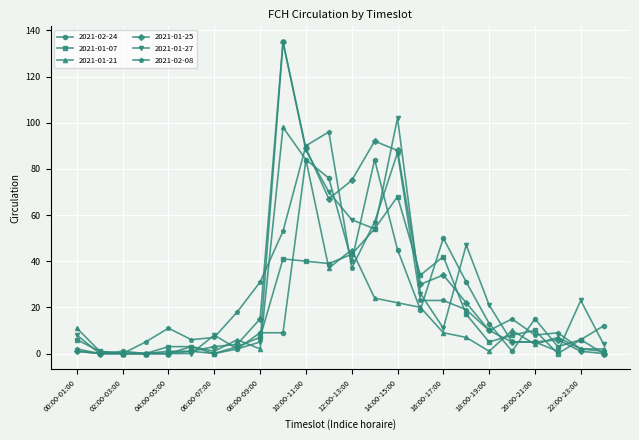

True or false: 2021-01-25 has more than 0 interior local peaks.

True